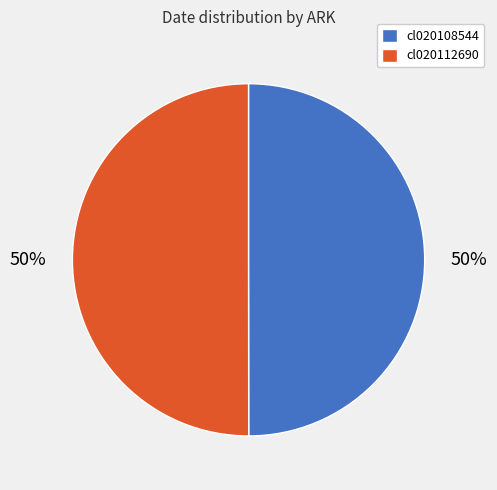

Is it true that cl020108544 is 50% of the pie?

True